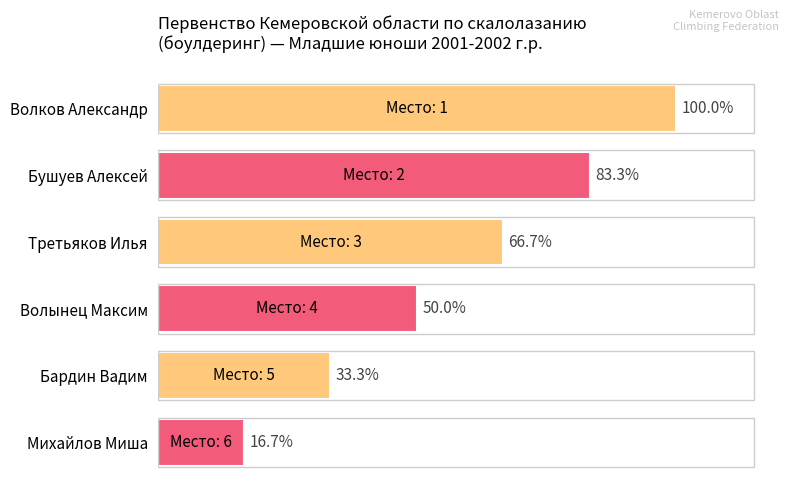

Which category has the lowest value across all series?

Михайлов Миша